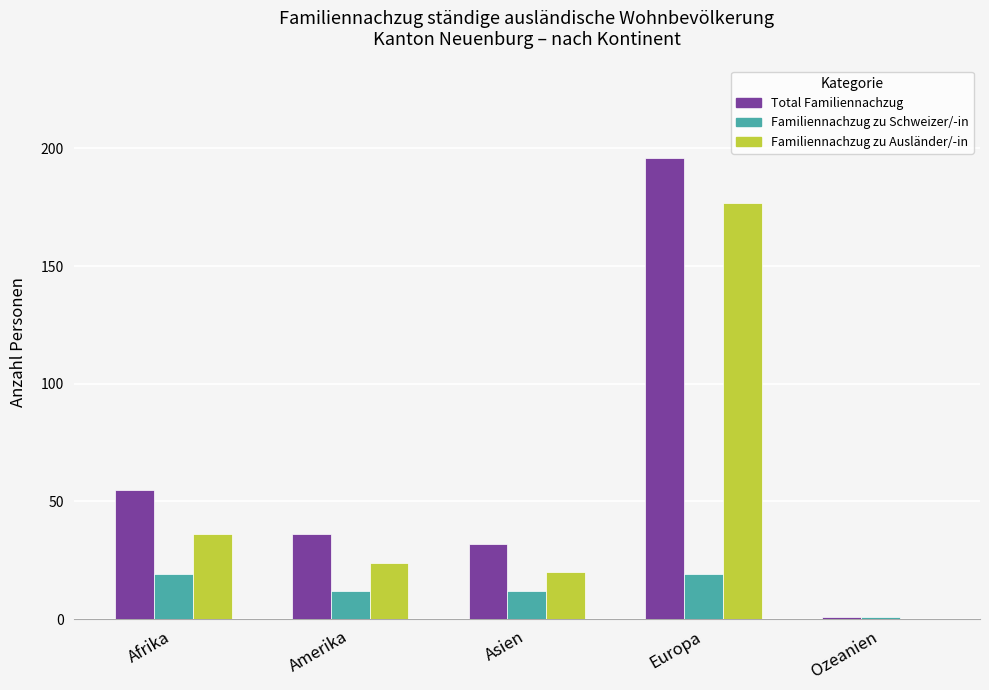

The Familiennachzug zu Ausländer/-in series shows 32 at Amerika. True or false?

False